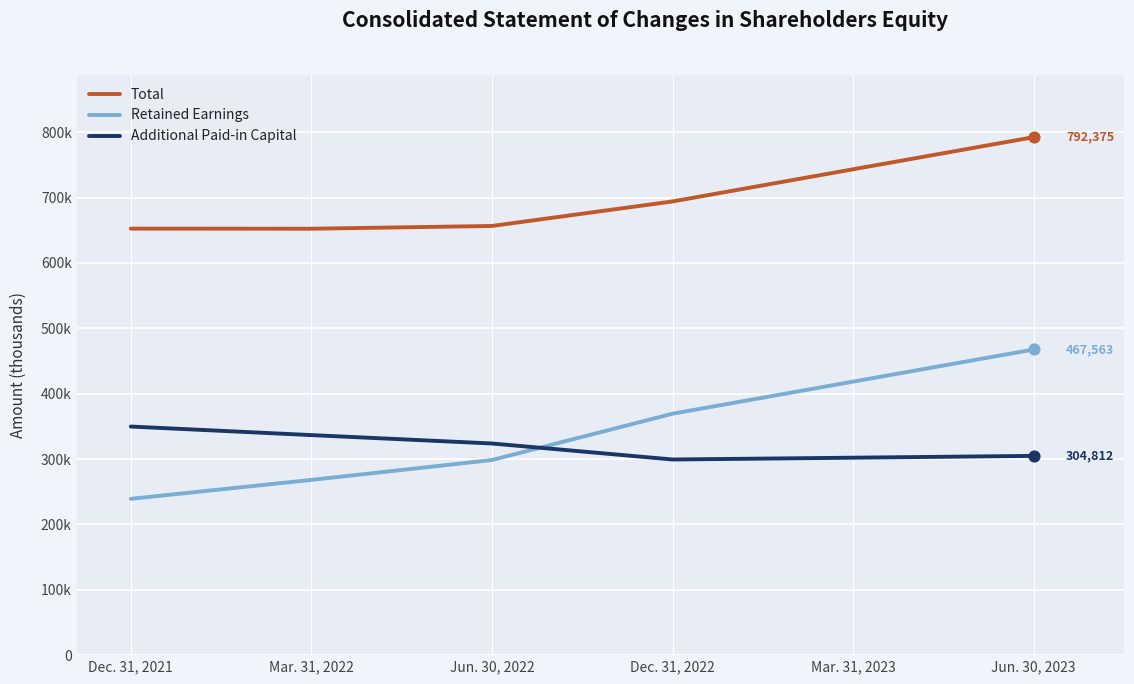

What are all the series names shown in the legend?

Total, Retained Earnings, Additional Paid-in Capital